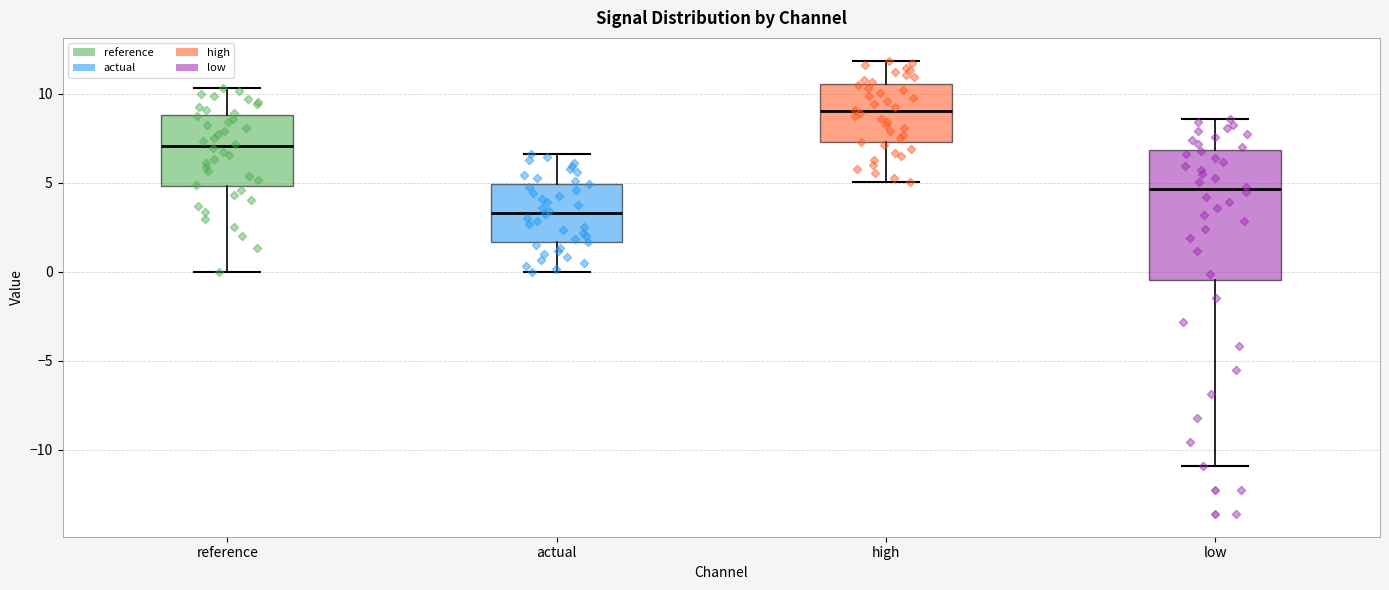

Where is the upper edge of the box for reference on the y-axis? The values are not printed on the chart, so give them approximately, as read against the axis.

9.0